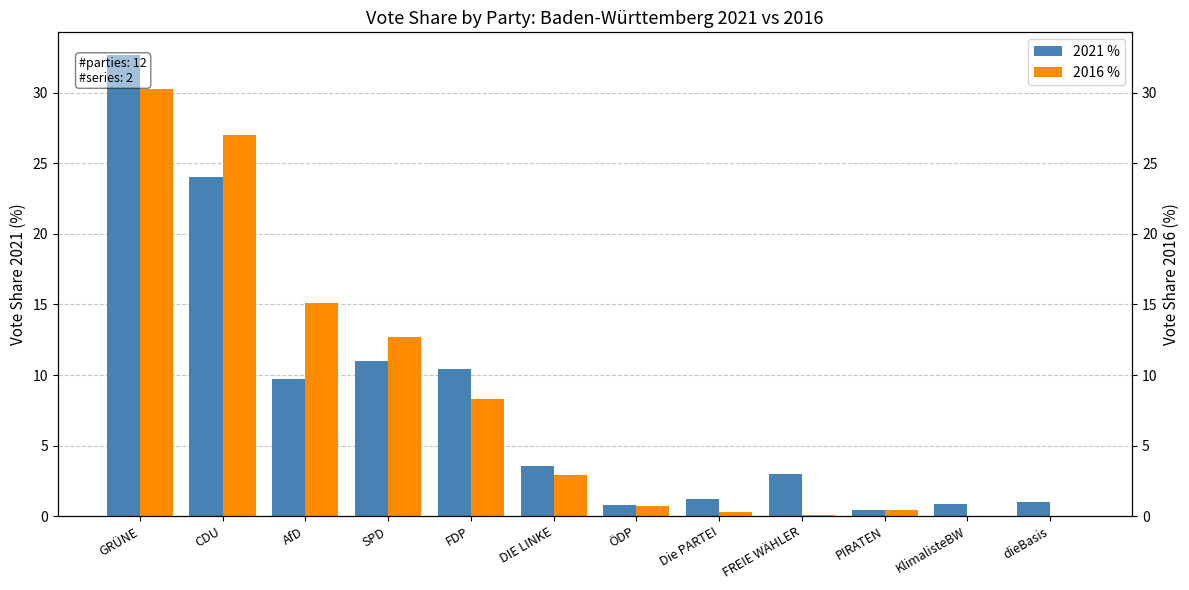

Which category has the lowest value in the 2016 % series?

KlimalisteBW